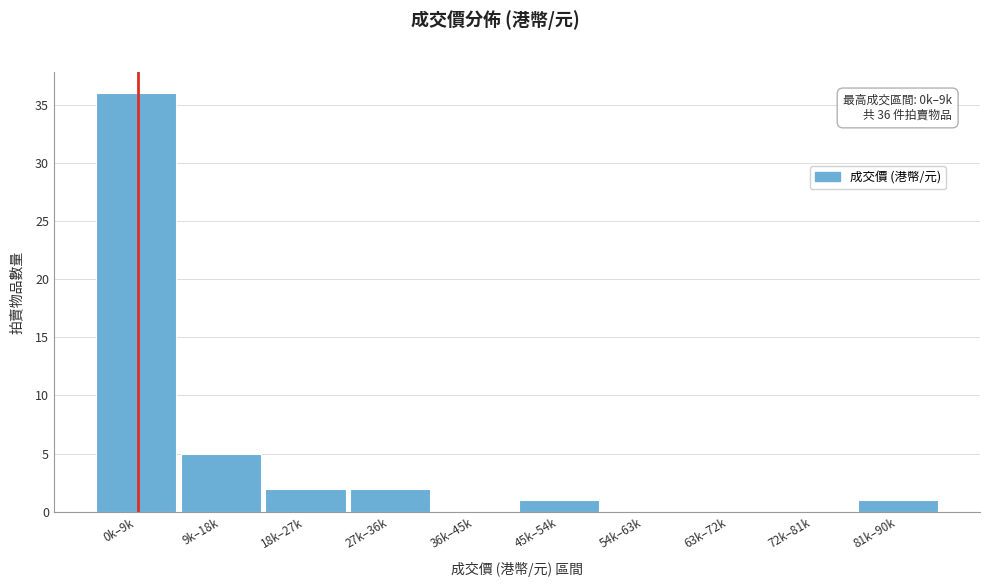

Reading left to right, list all the values displayed in this chart.

0k–9k=36	9k–18k=5	18k–27k=2	27k–36k=2	36k–45k=0	45k–54k=1	54k–63k=0	63k–72k=0	72k–81k=0	81k–90k=1